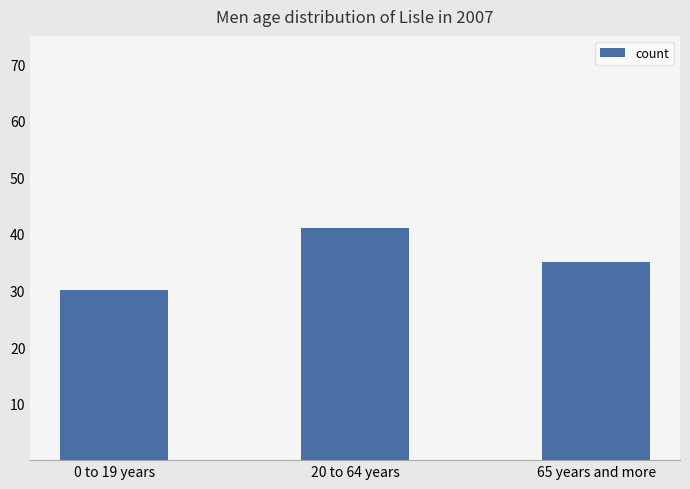

Reading right to left, list all the values displayed in this chart.

35	41	30